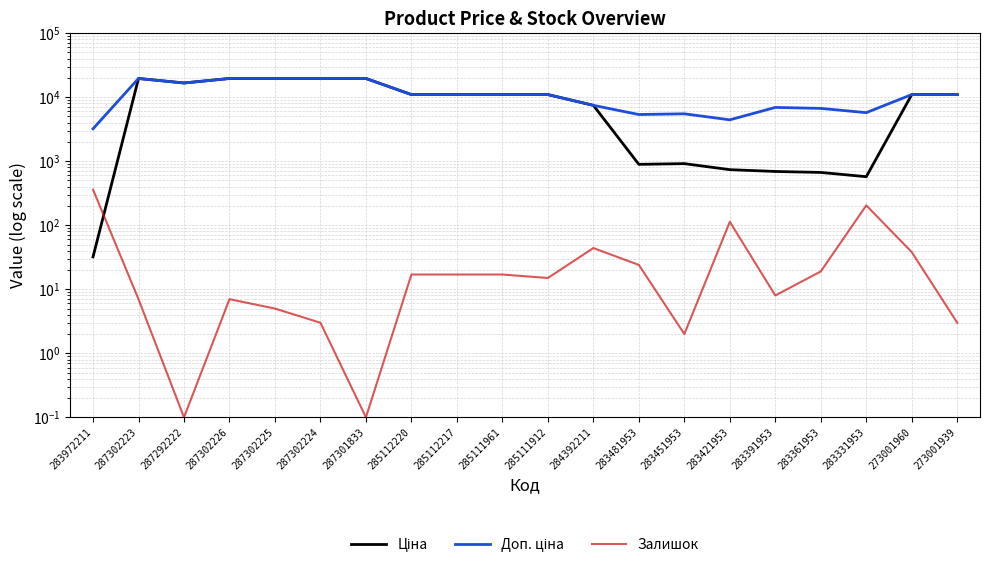

At which category does the chart reach its minimum across all series?

287292222